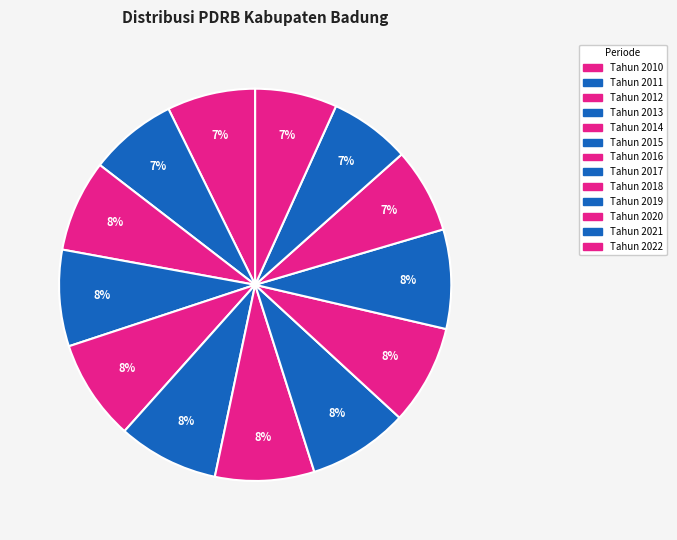

What percentage is the Tahun 2018 slice, to the nearest percent?

8%